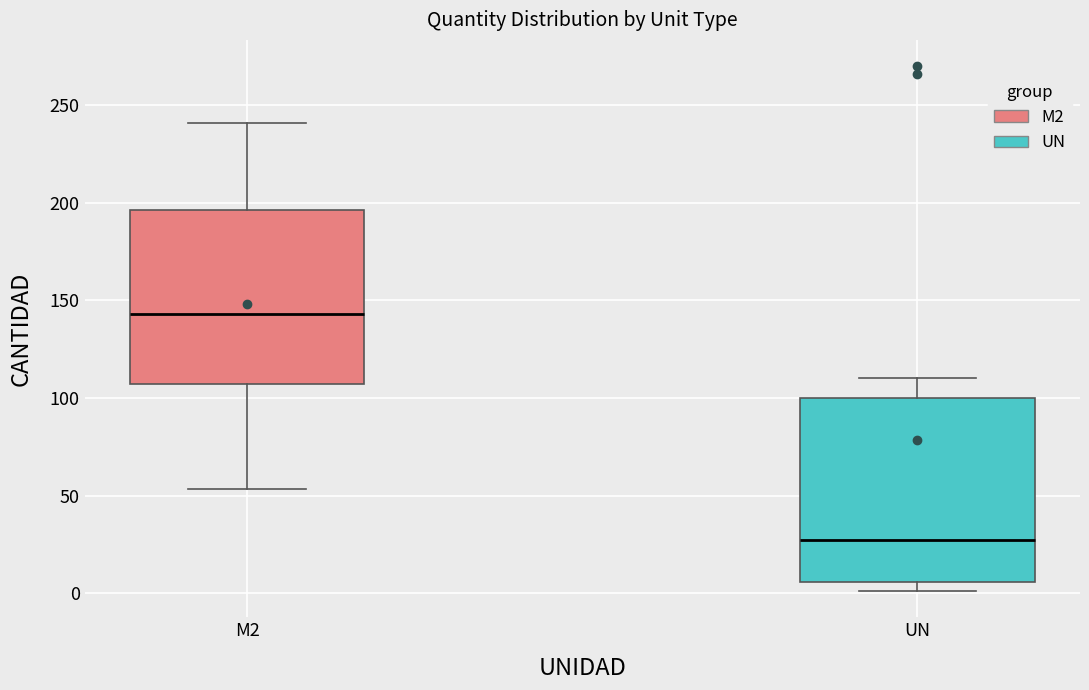

Comparing the boxes themselves (not the whiskers), which one is the tallest?

UN